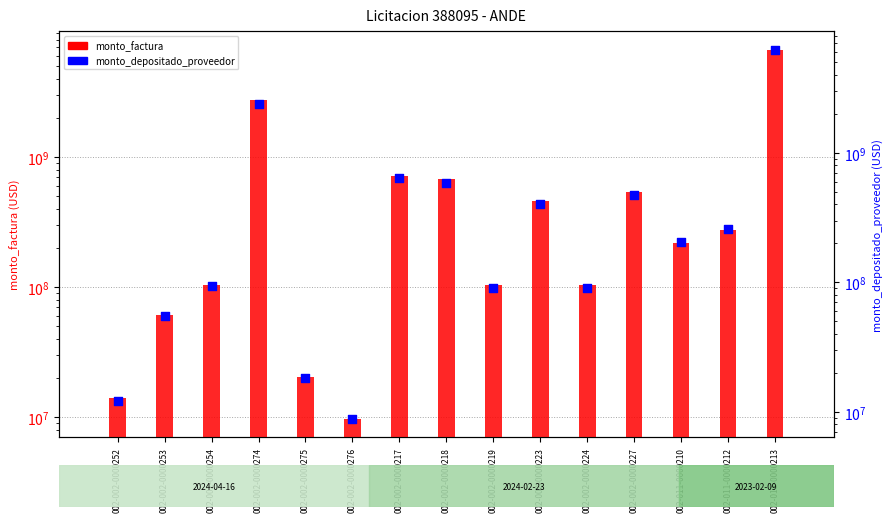

At how many categories does at least one series exceed 2450696810?

2